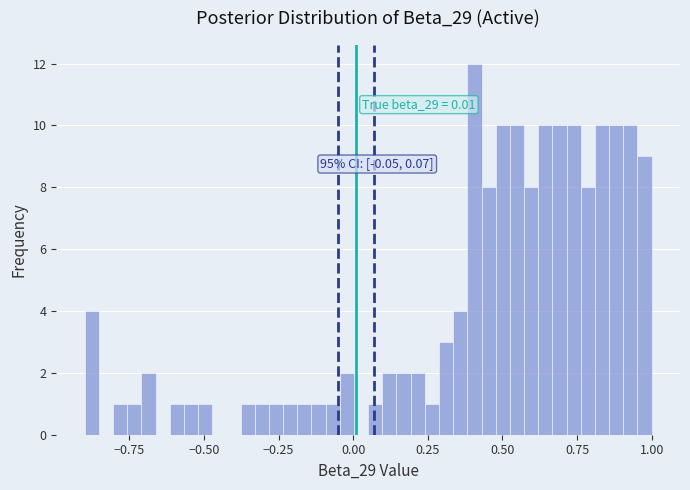

Around what value on the x-axis is the tallest bar? Give the approximate position of its centre, as read against the axis.

0.40